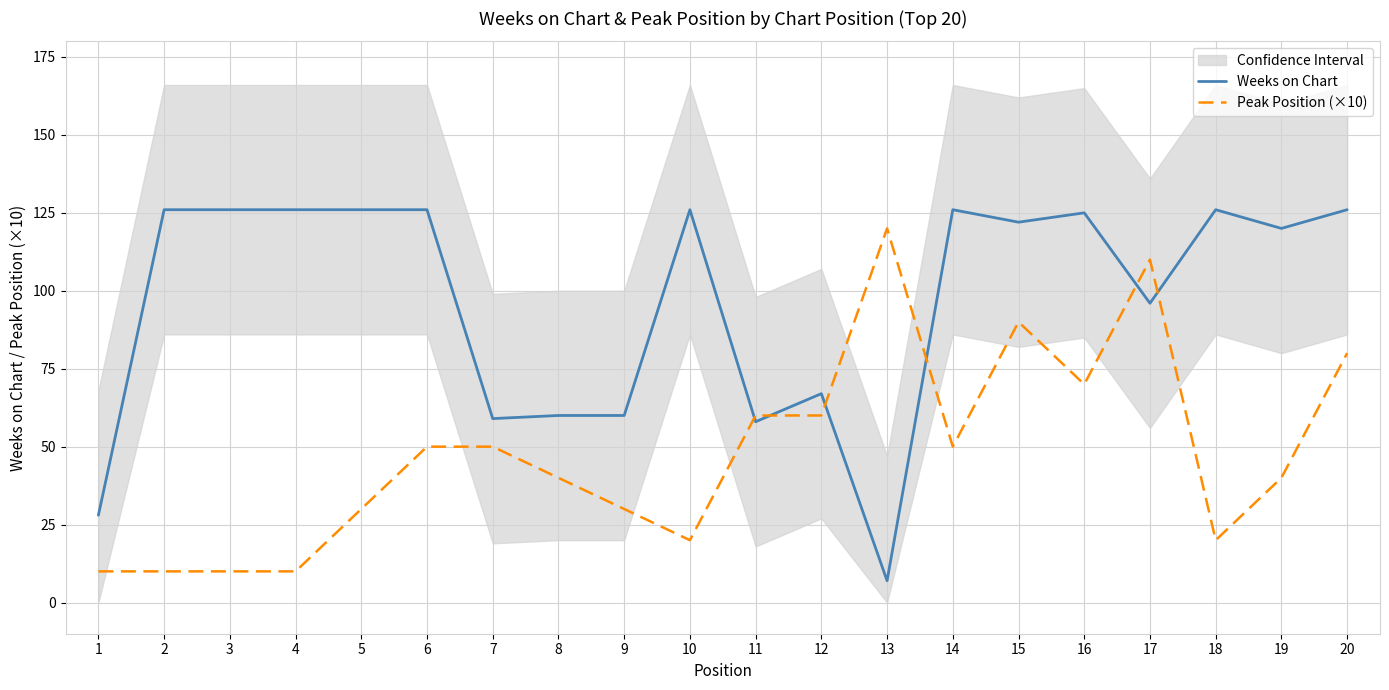

How many intersections are there between Peak Position (×10) and Weeks on Chart?

6